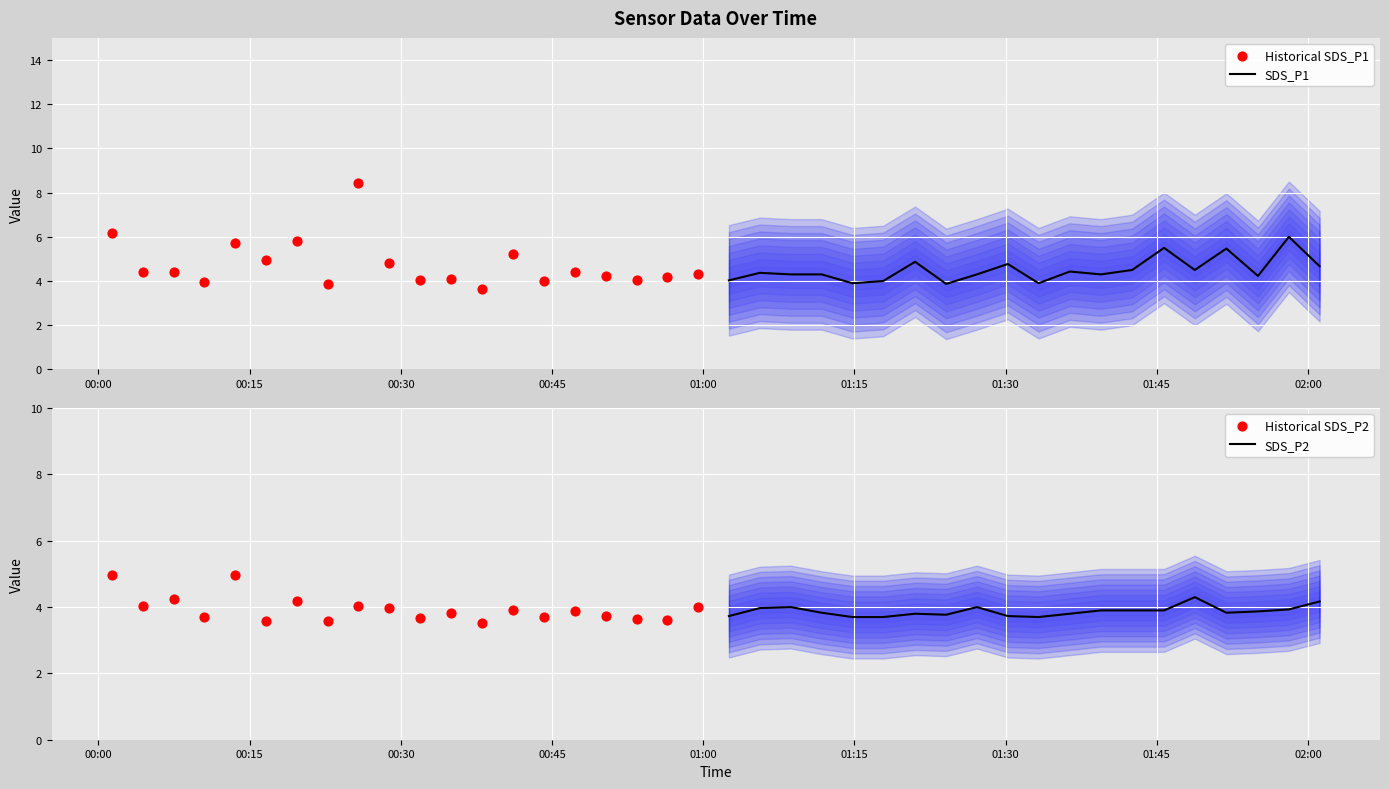

What are all the series names shown in the legend?

SDS_P1, Historical SDS_P1, SDS_P2, Historical SDS_P2